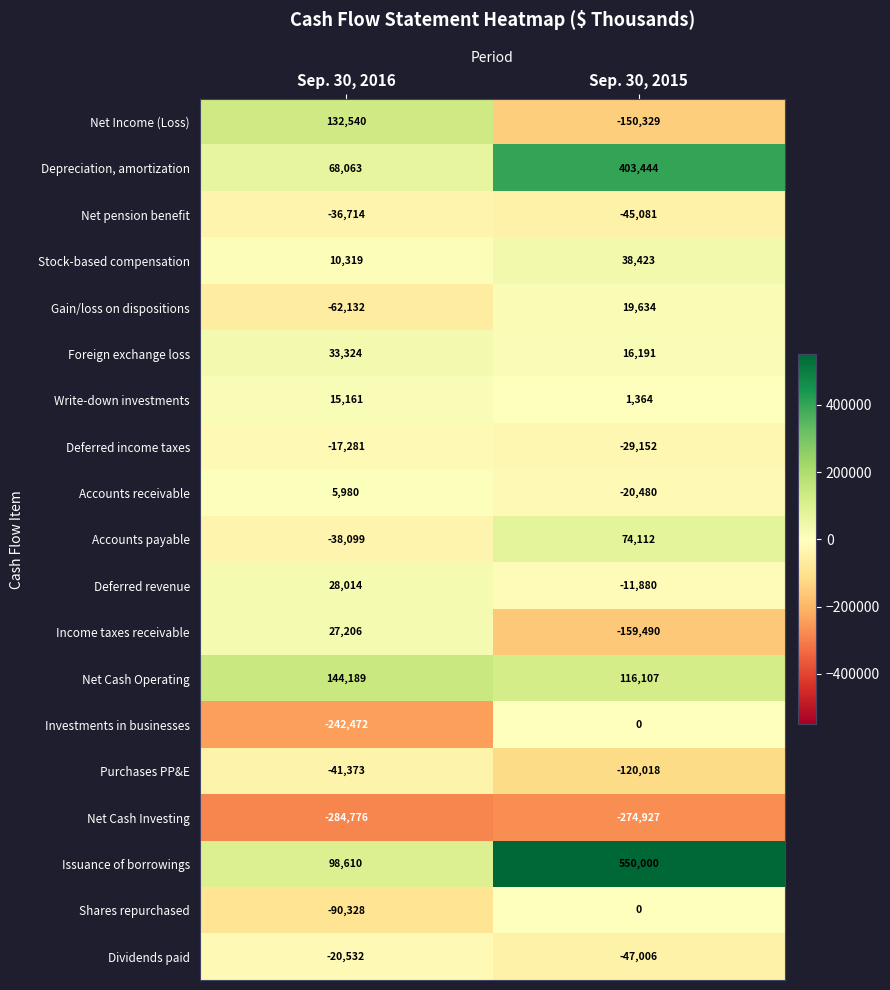

The Write-down investments series shows 1364 at Sep. 30, 2015. True or false?

True